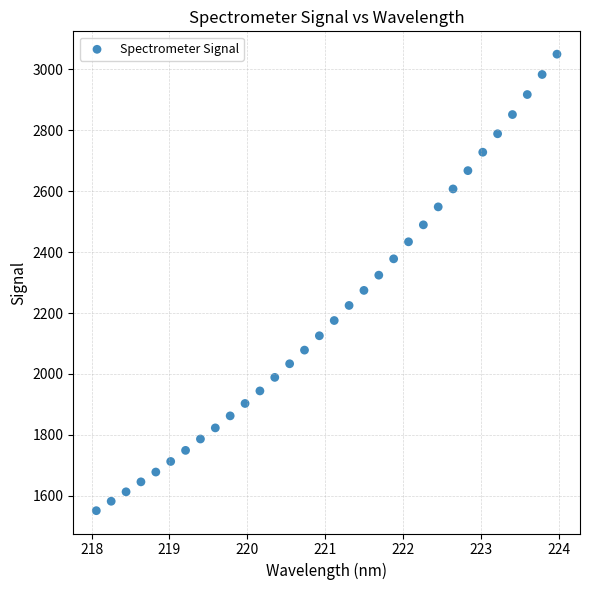

What is the range of Y values (max minus min)?

1499.2